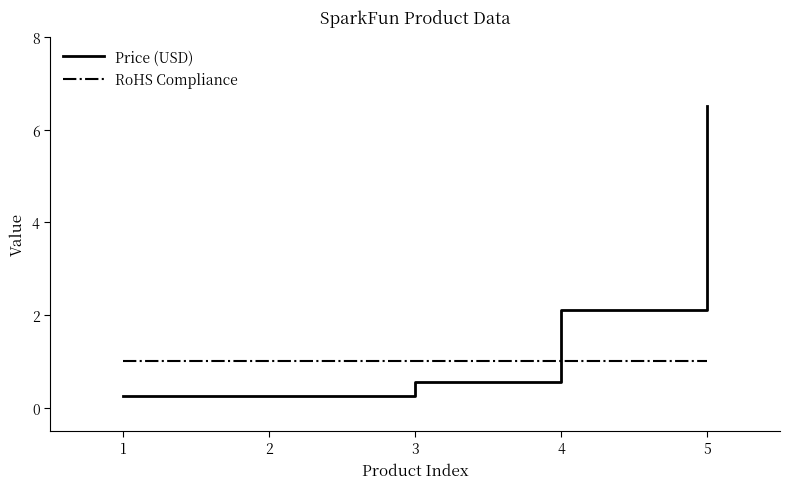

The value of RoHS Compliance at 4 is 0.2. True or false?

False